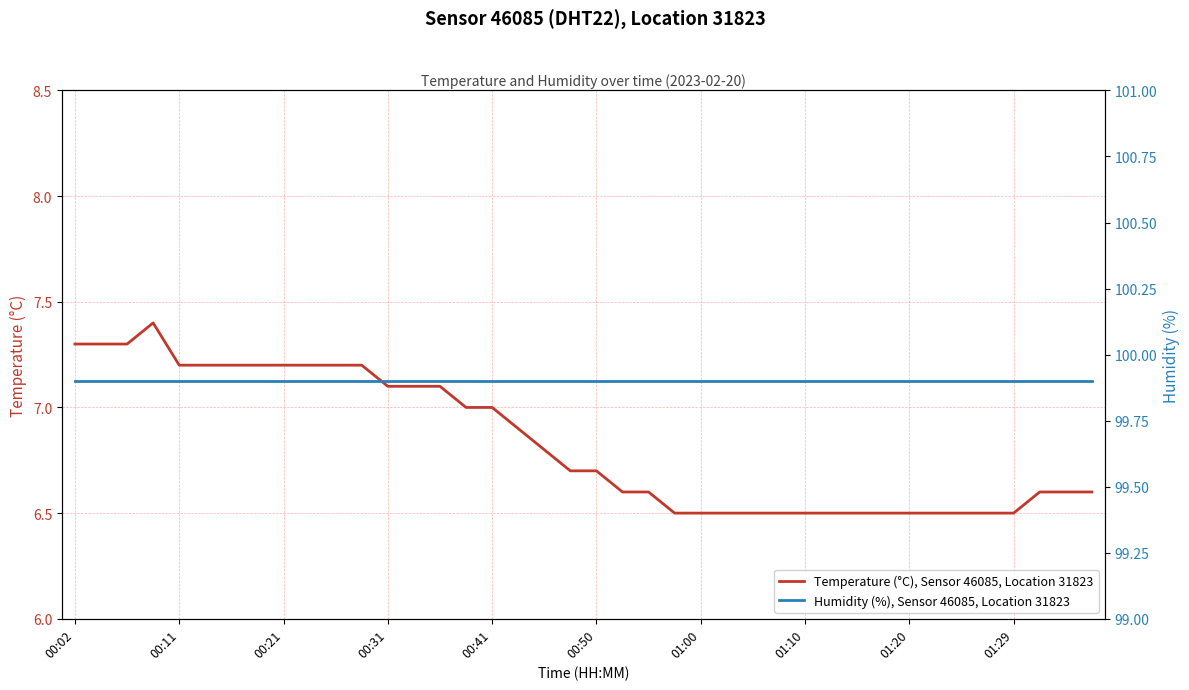

Which series has the largest total across all categories?

Humidity (%), Sensor 46085, Location 31823